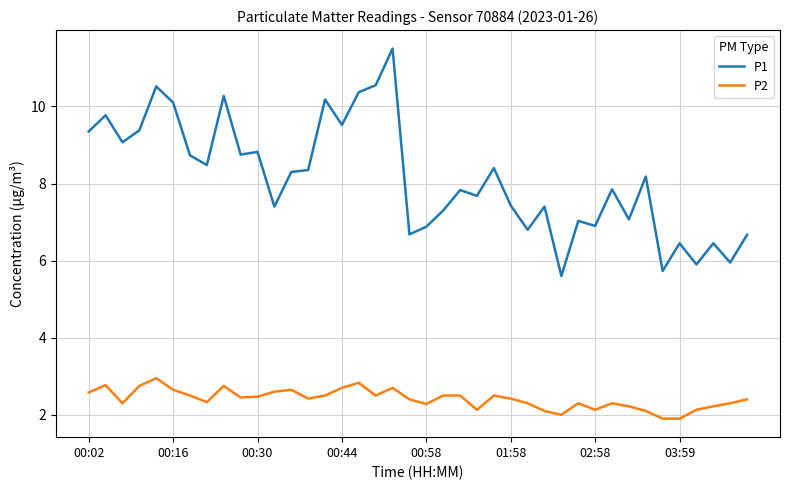

Which series has the largest range (max minus min)?

P1